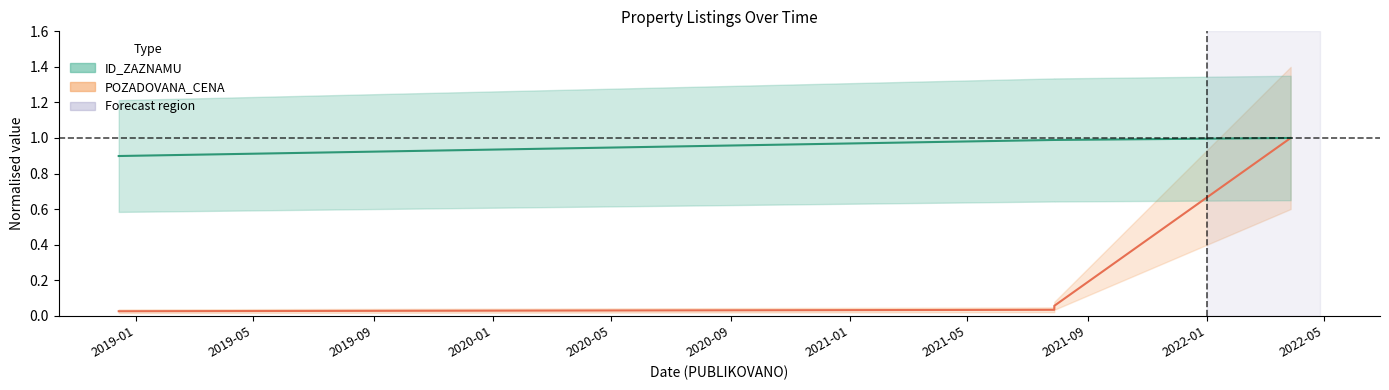

Where is ID_ZAZNAMU nearest to the value 0?

2018-12-14